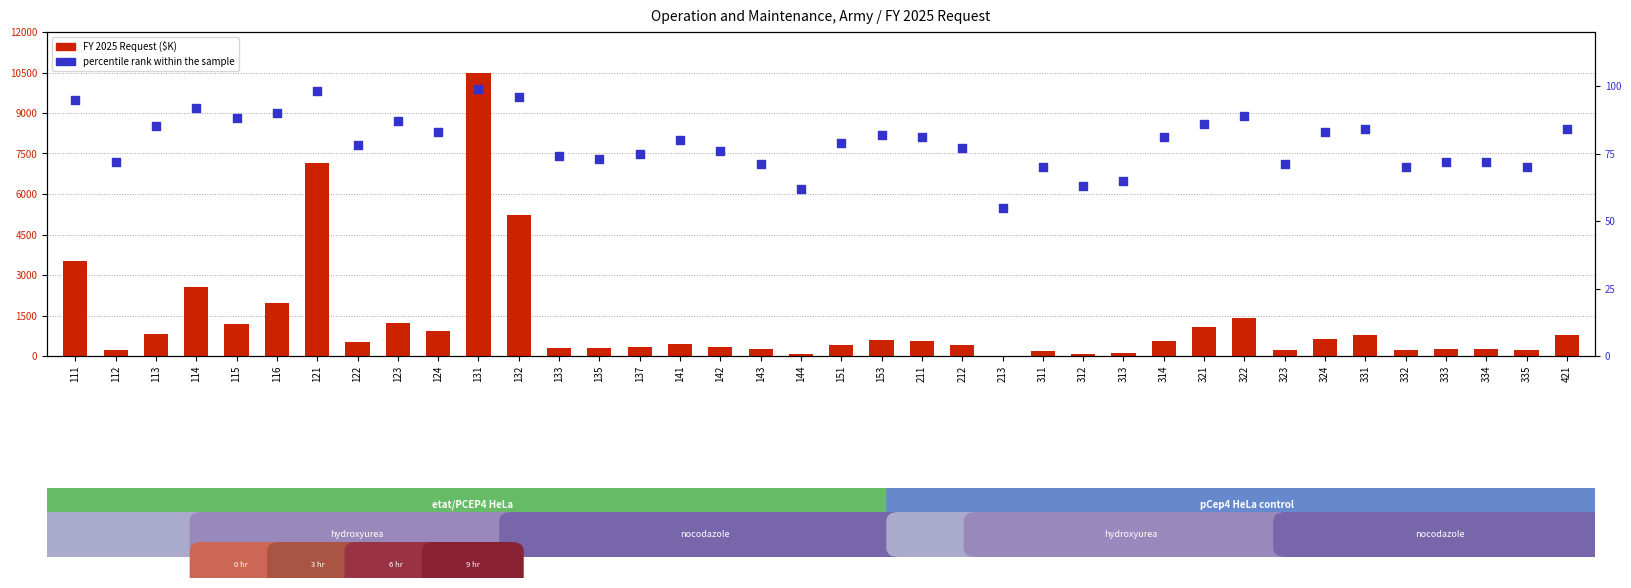

What are all the series names shown in the legend?

FY 2025 Request, percentile rank within the sample